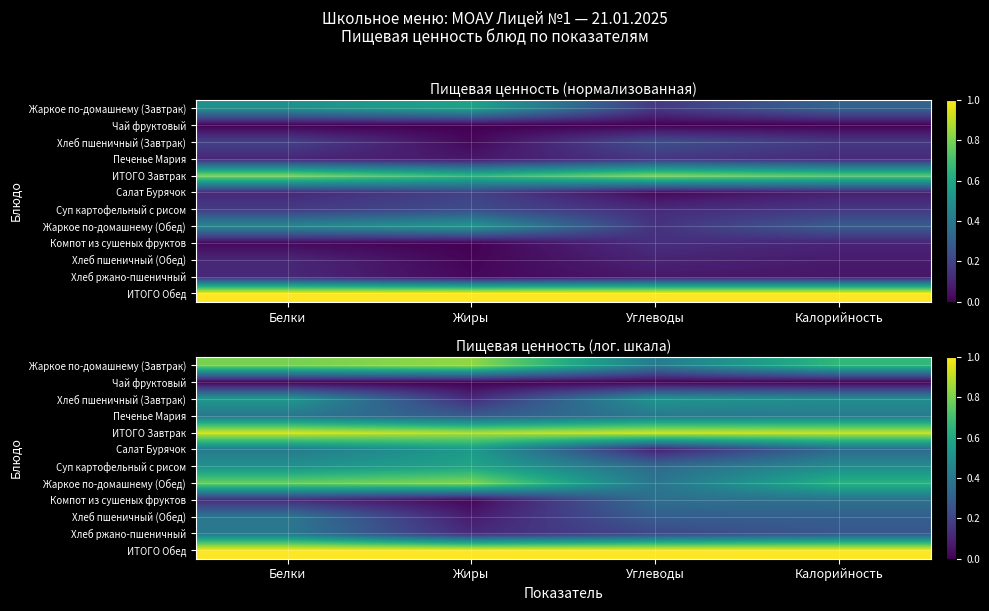

At which category is the sum across all series the highest?

Белки